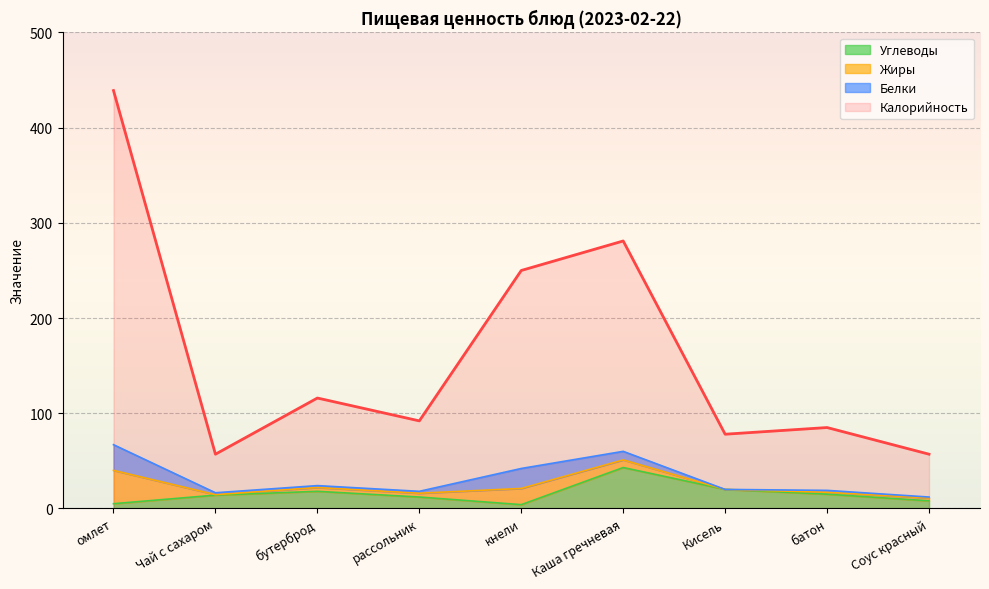

Where is Калорийность nearest to the value 248?

кнели